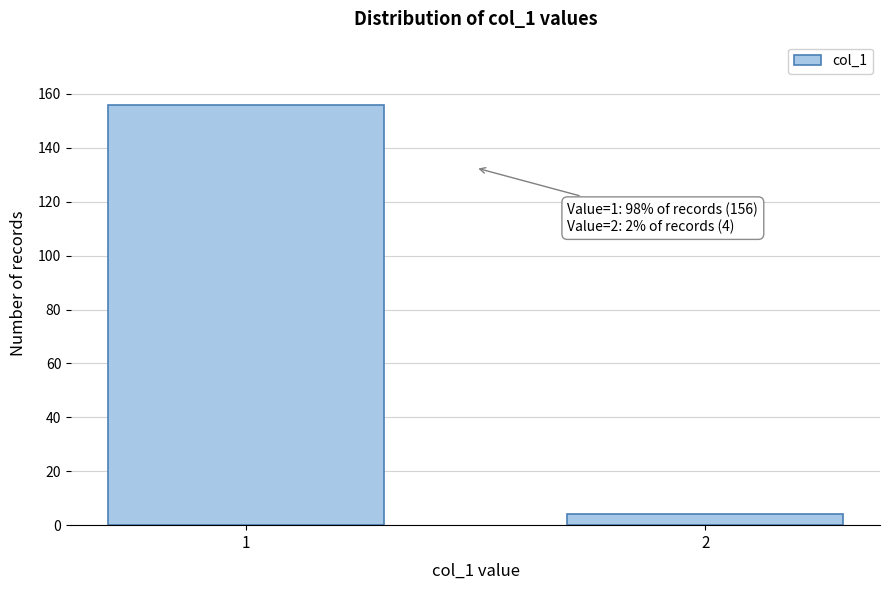

Reading left to right, what are all the values shown in this chart?

1=156	2=4